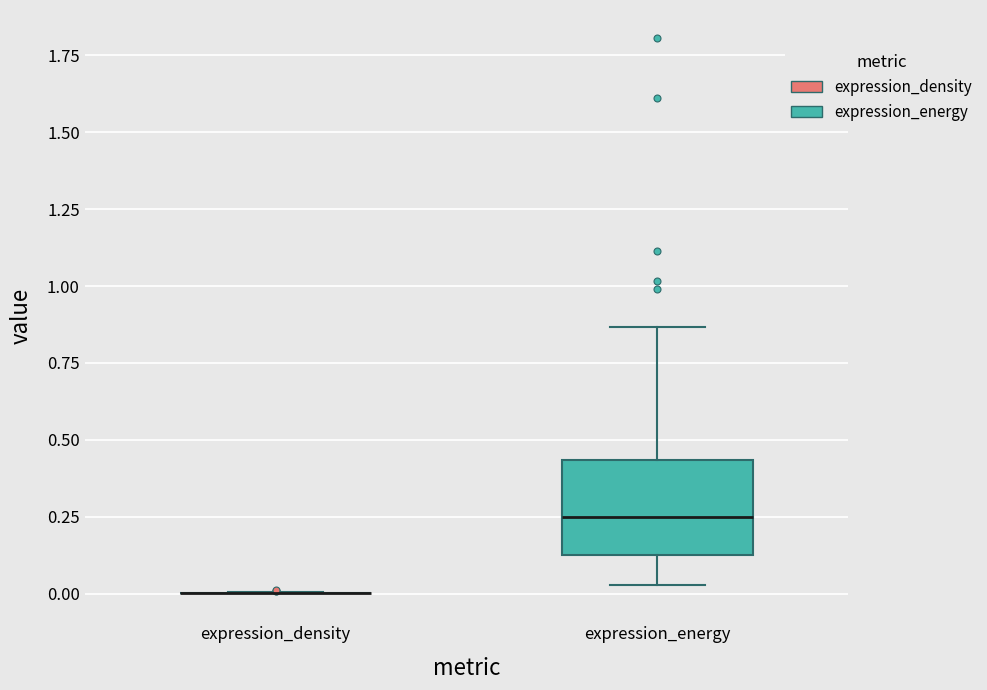

Which box is the tallest, from its lower edge to its upper edge?

expression_energy